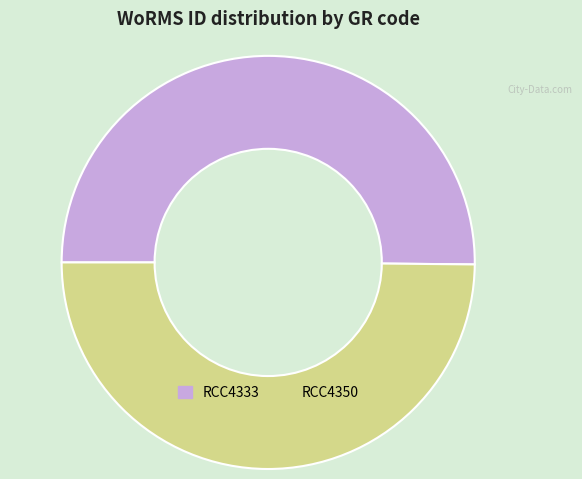

True or false: RCC4350 accounts for 64% of the total.

False